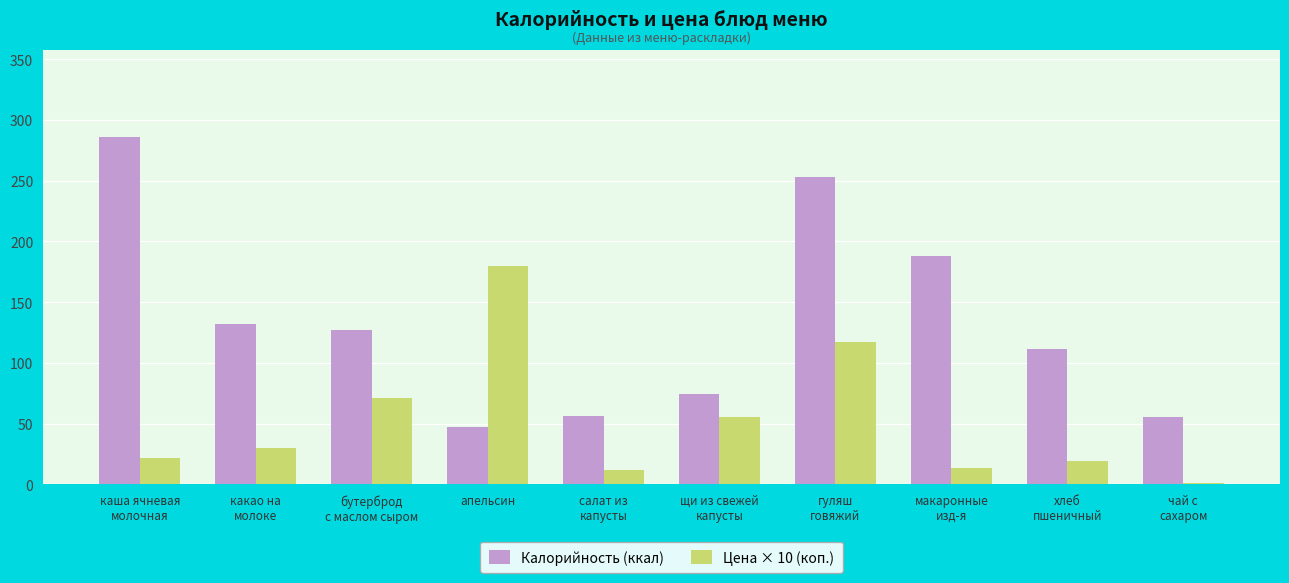

What is the difference between the Цена × 10 (коп.) values at какао на
молоке and гуляш
говяжий?

87.3